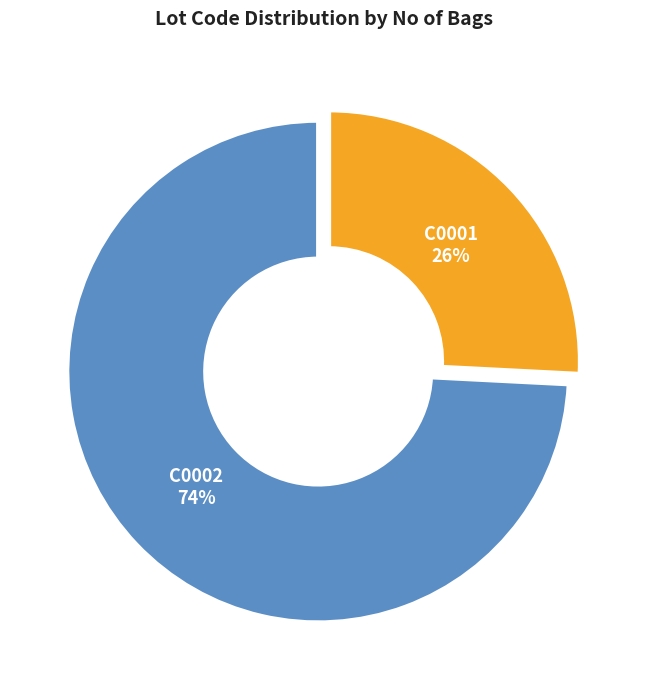

Count the number of slices in the pie.

2